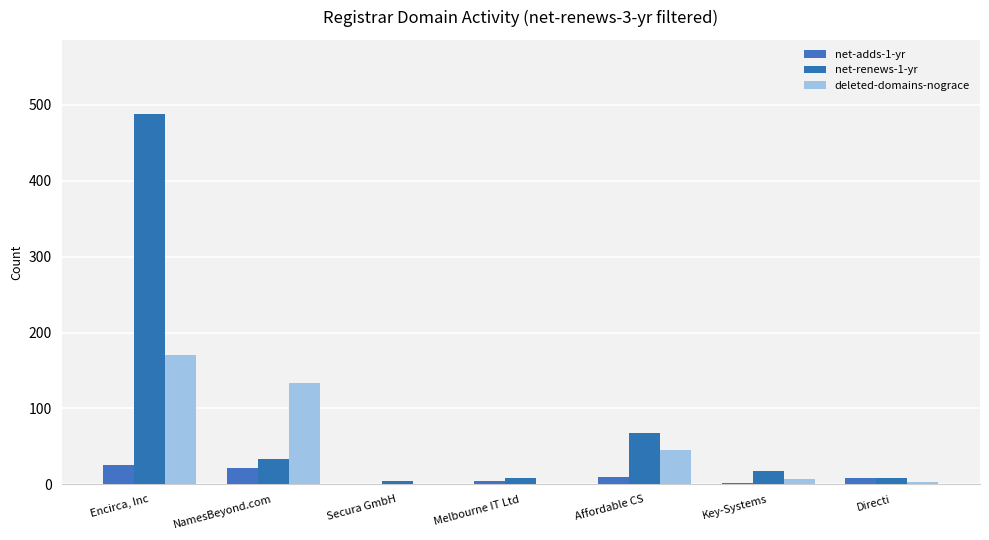

The value of net-renews-1-yr at NamesBeyond.com is 34. True or false?

True